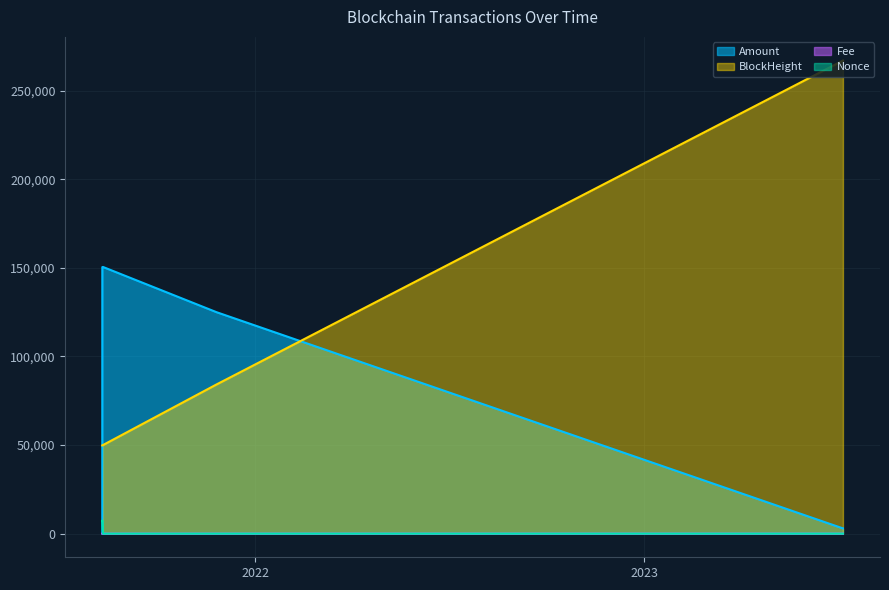

Where is the first local maximum for Amount?

2021-08-10 19:00:00